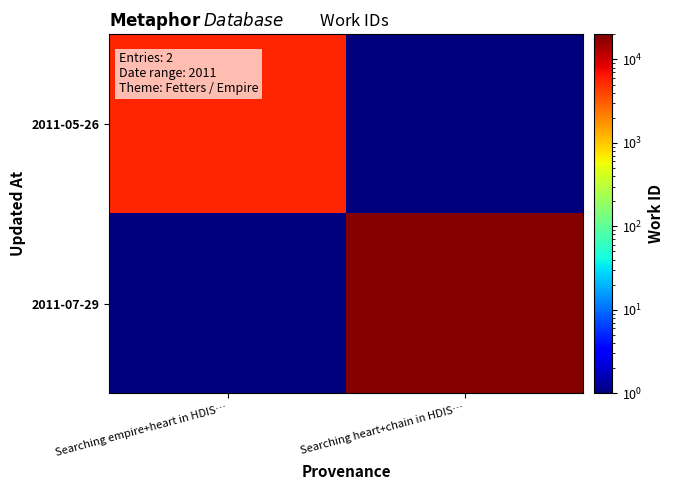

Which series has the largest total across all categories?

2011-07-29